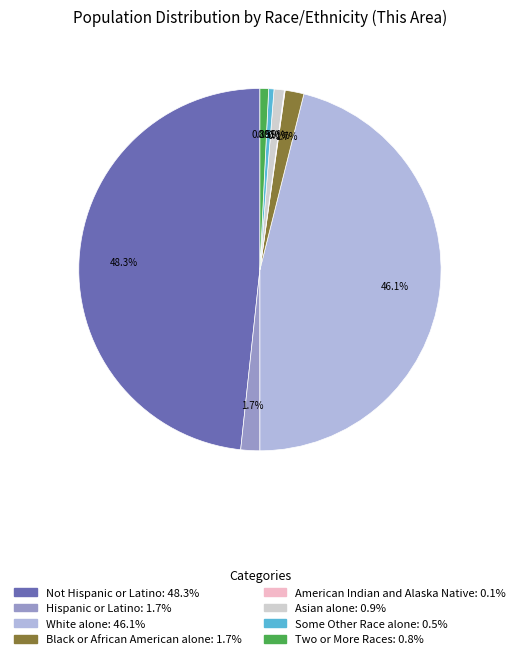

Is there any slice that represents more than half of the pie?

No